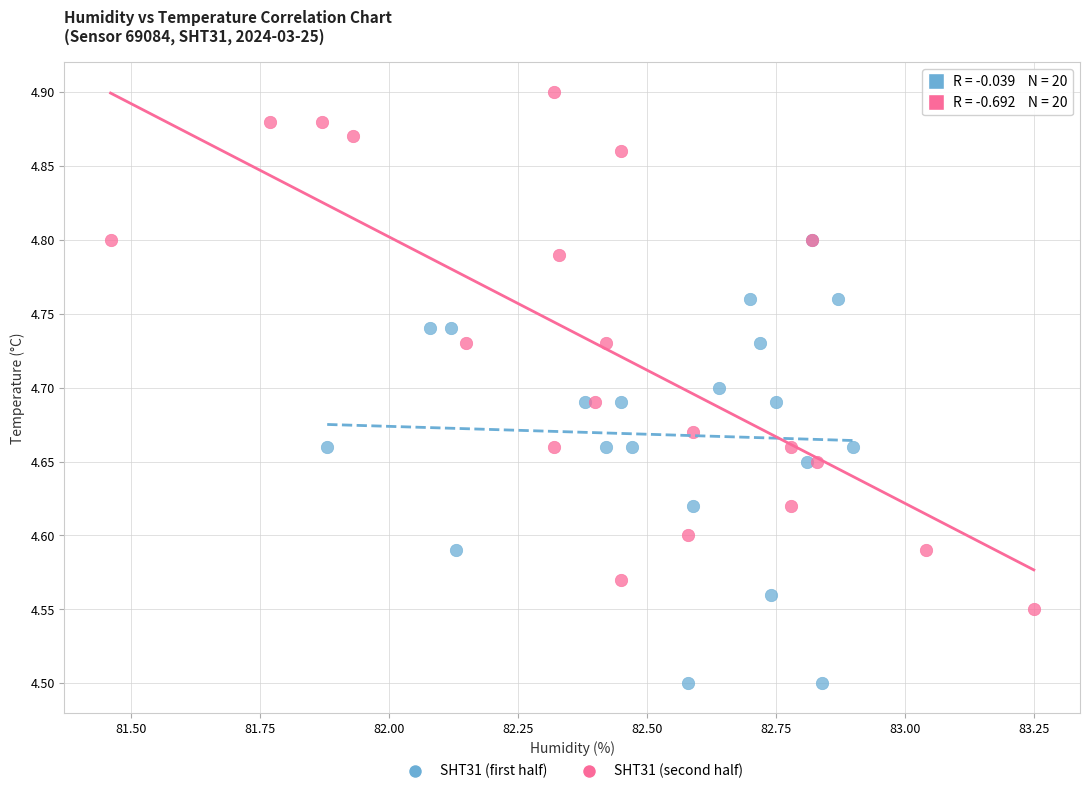

Which series reaches the maximum Y coordinate?

SHT31 (second half)